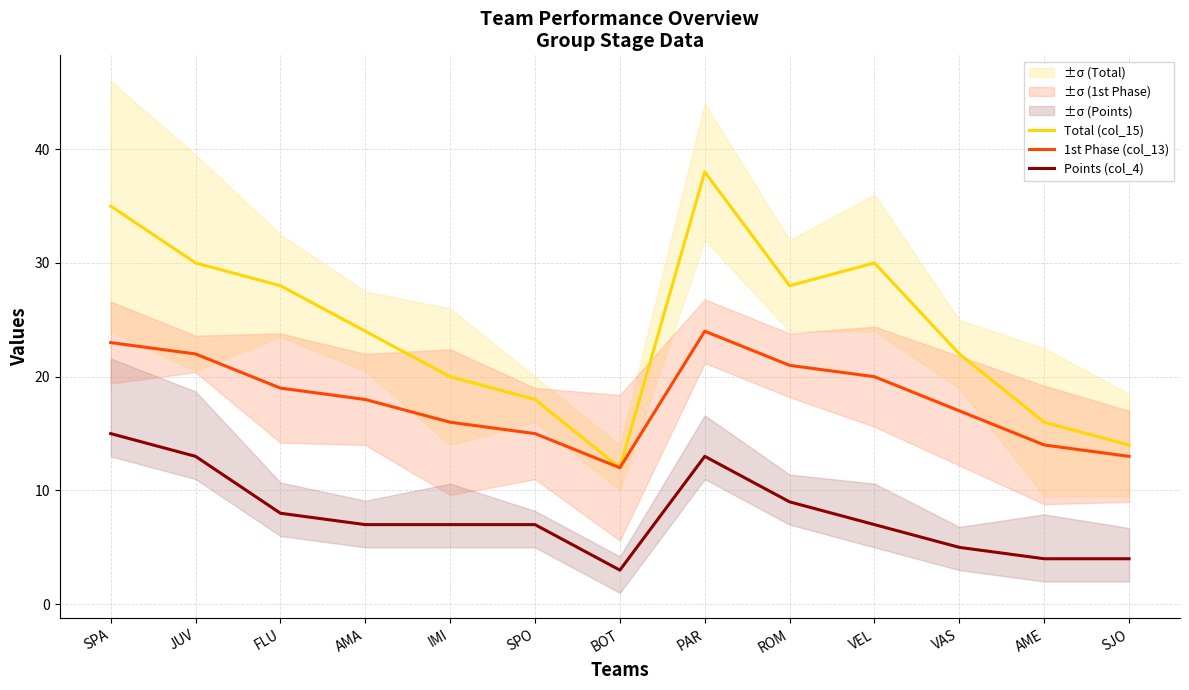

The Total (col_15) series shows 47 at ROM. True or false?

False